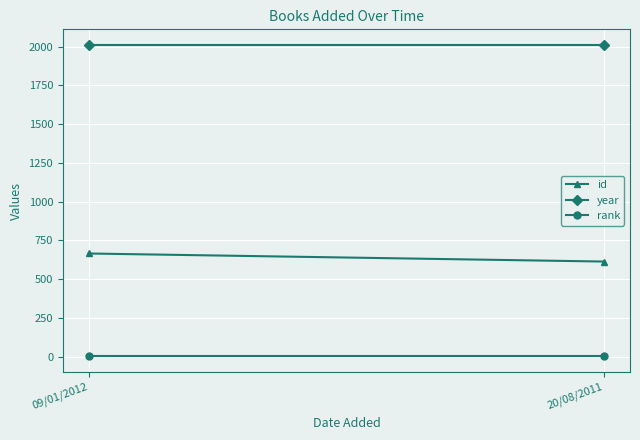

Reading right to left, what are all the values shown in this chart?

id: 20/08/2011=613	09/01/2012=665
year: 20/08/2011=2011	09/01/2012=2011
rank: 20/08/2011=1	09/01/2012=1